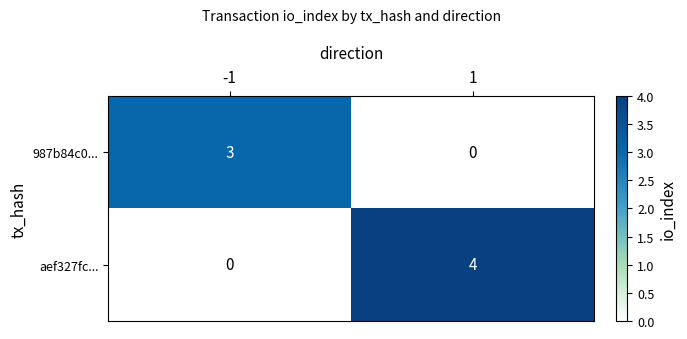

What is the difference between the 987b84c0... values at -1 and 1?

3